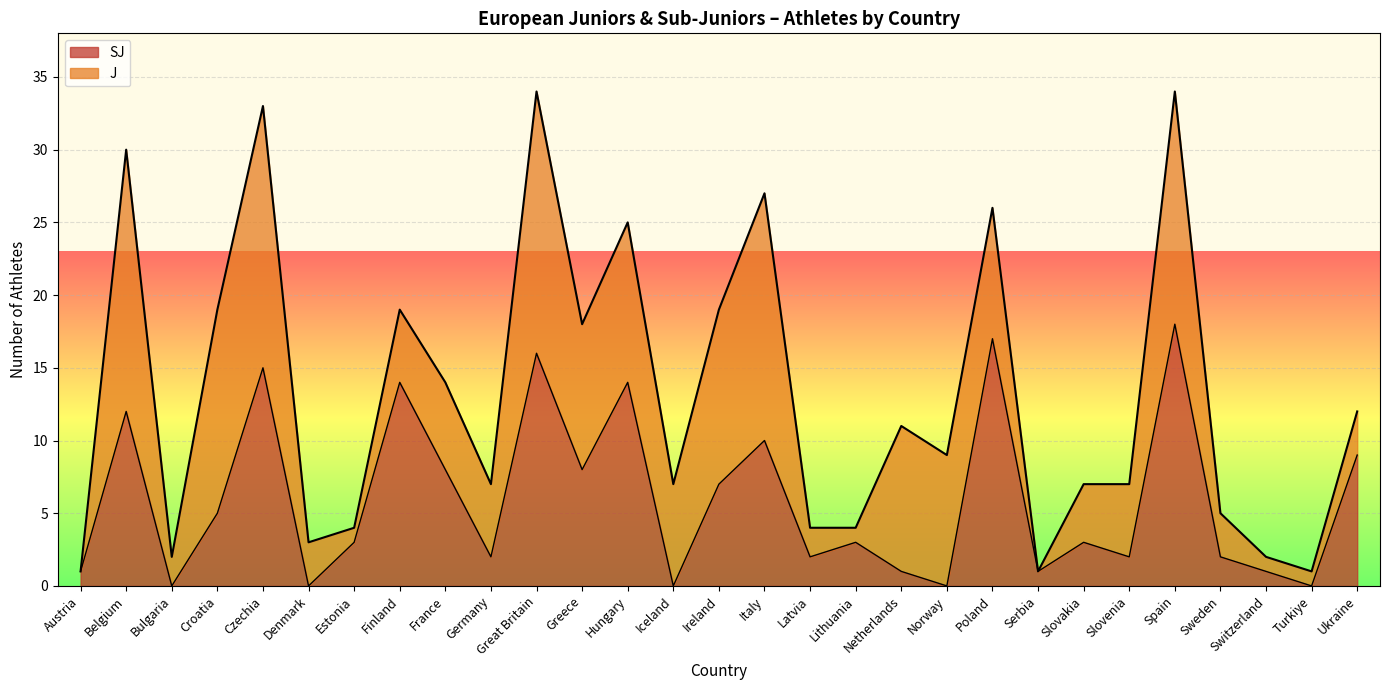

Which category has the lowest value across all series?

Bulgaria